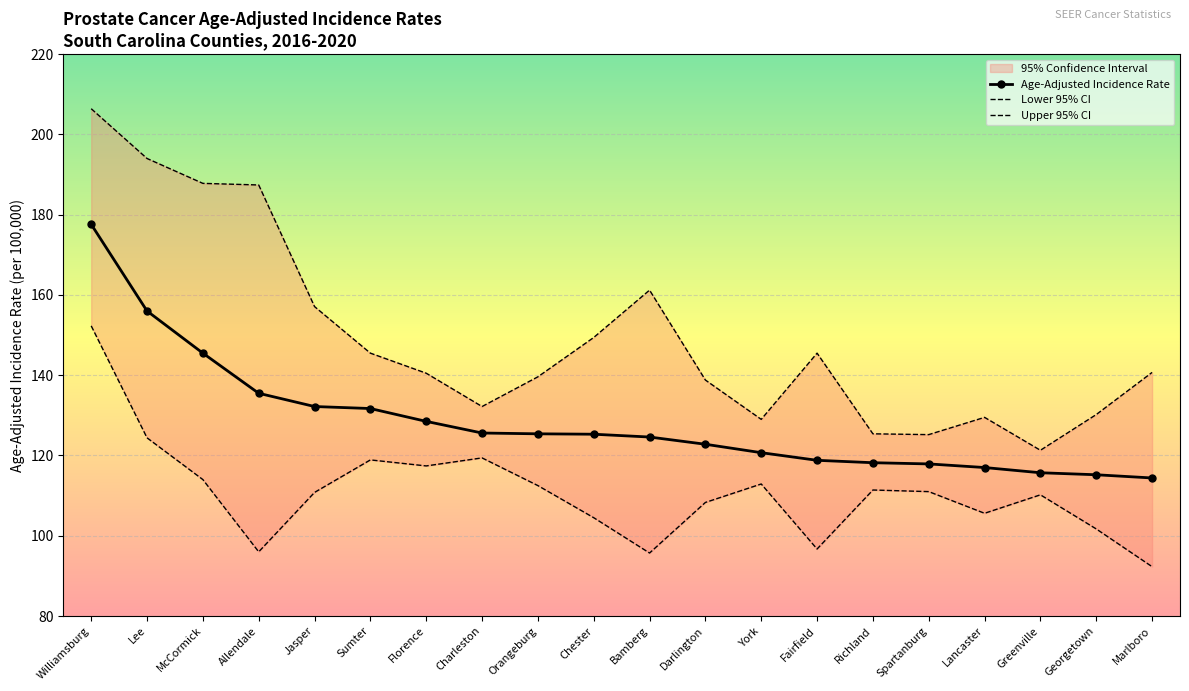

How many lines are shown in the chart?

3